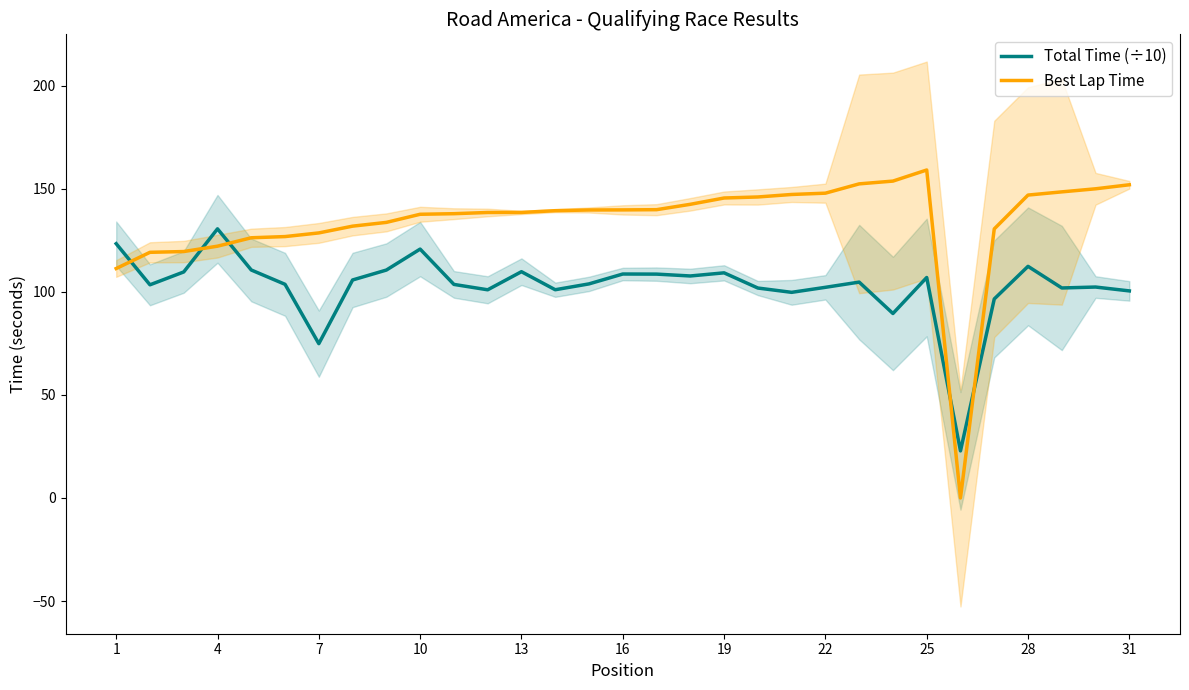

True or false: Total Time (÷10) has a value of 189.9 at 28.

False